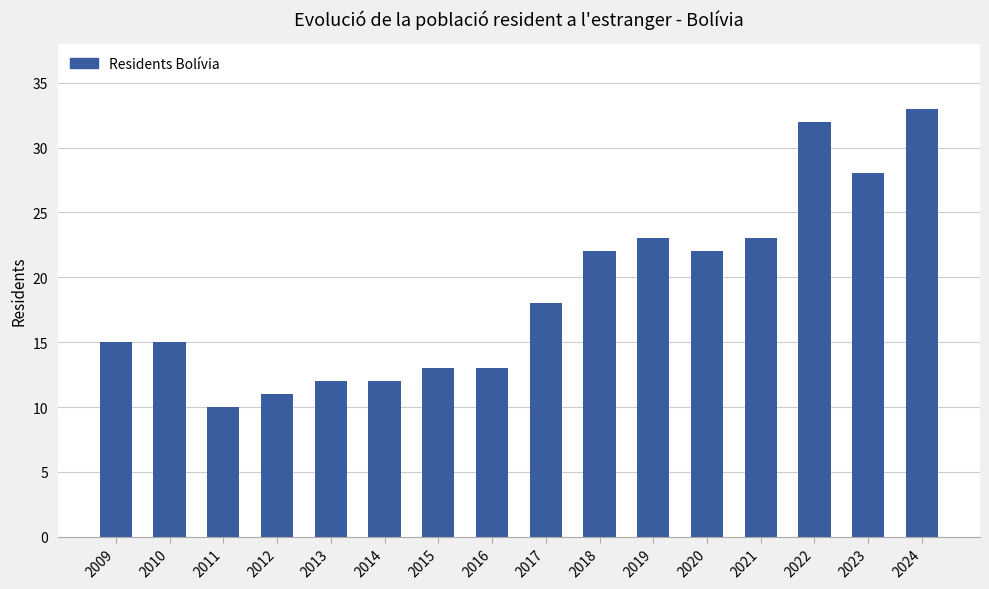

Is it true that the value at 2014 is 7?

False